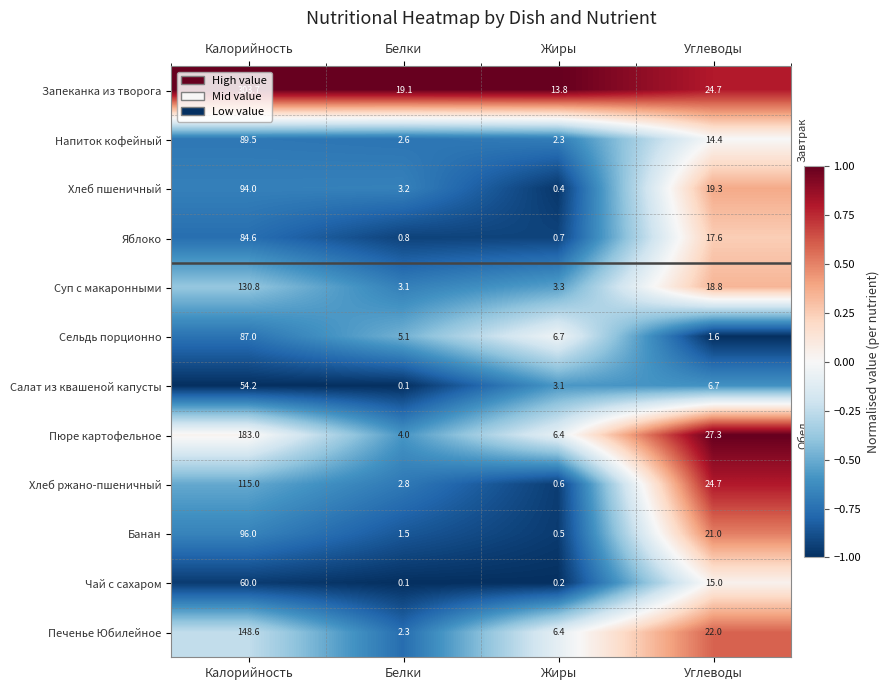

How many data points in Сельдь порционно are above 6?

2